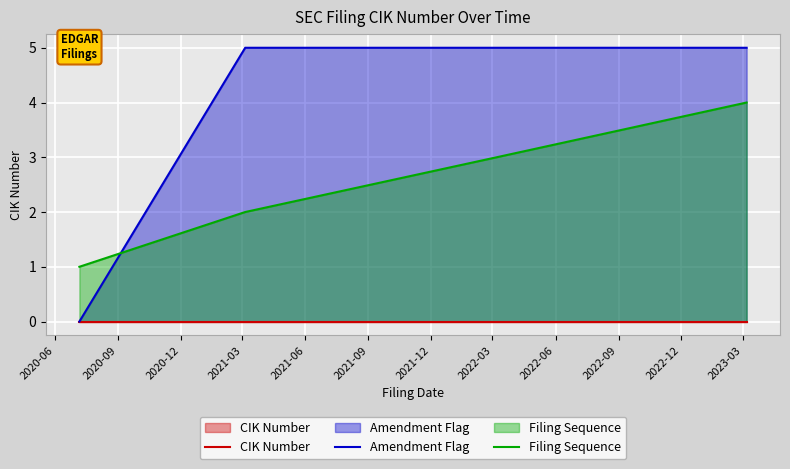

Does the chart display data point markers on the line(s)?

No